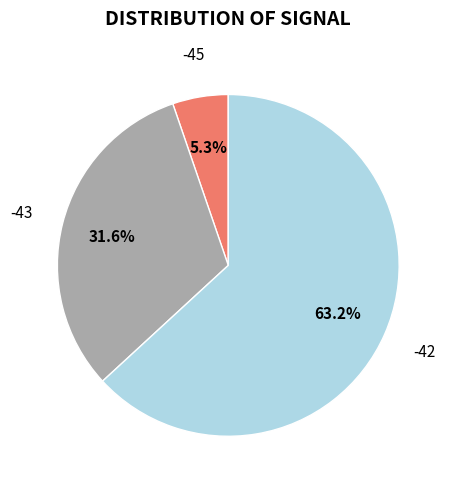

Is there any slice that represents more than half of the pie?

Yes